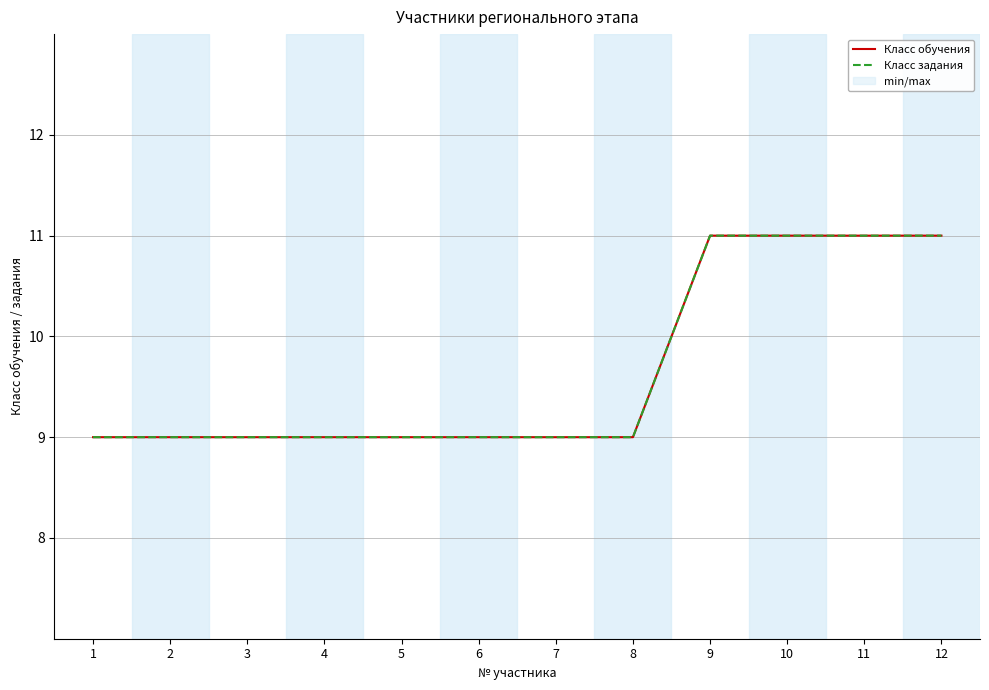

What is the approximate value of Класс обучения at 6?

9